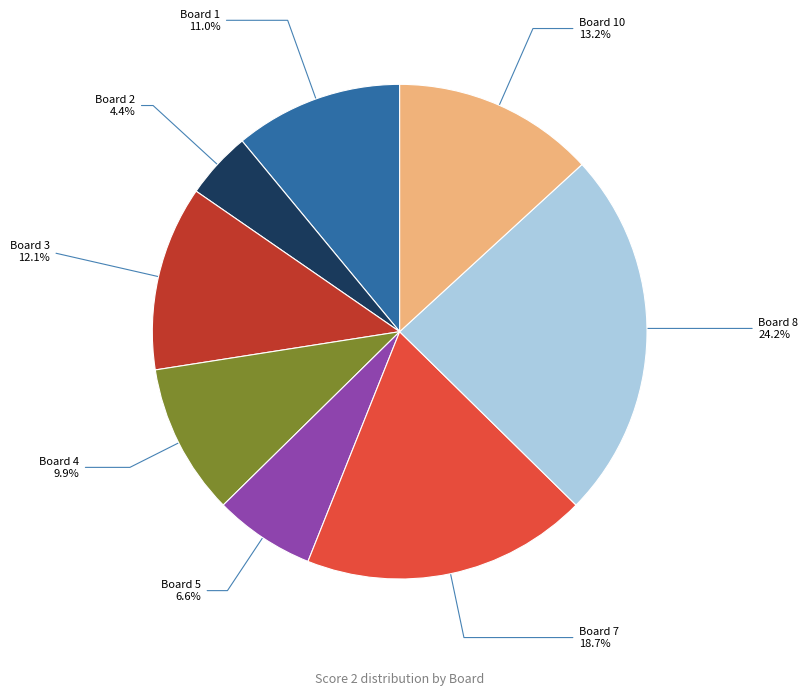

How many segments does this pie chart have?

8